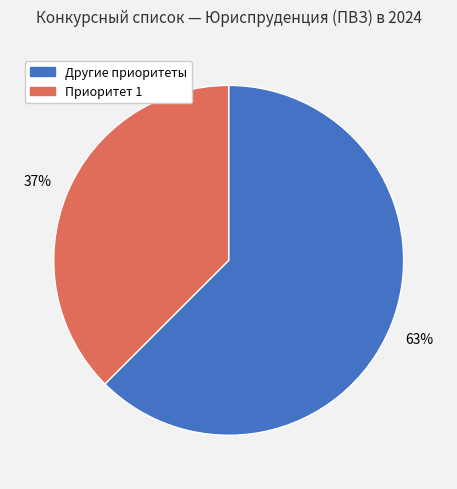

How many segments does this pie chart have?

2